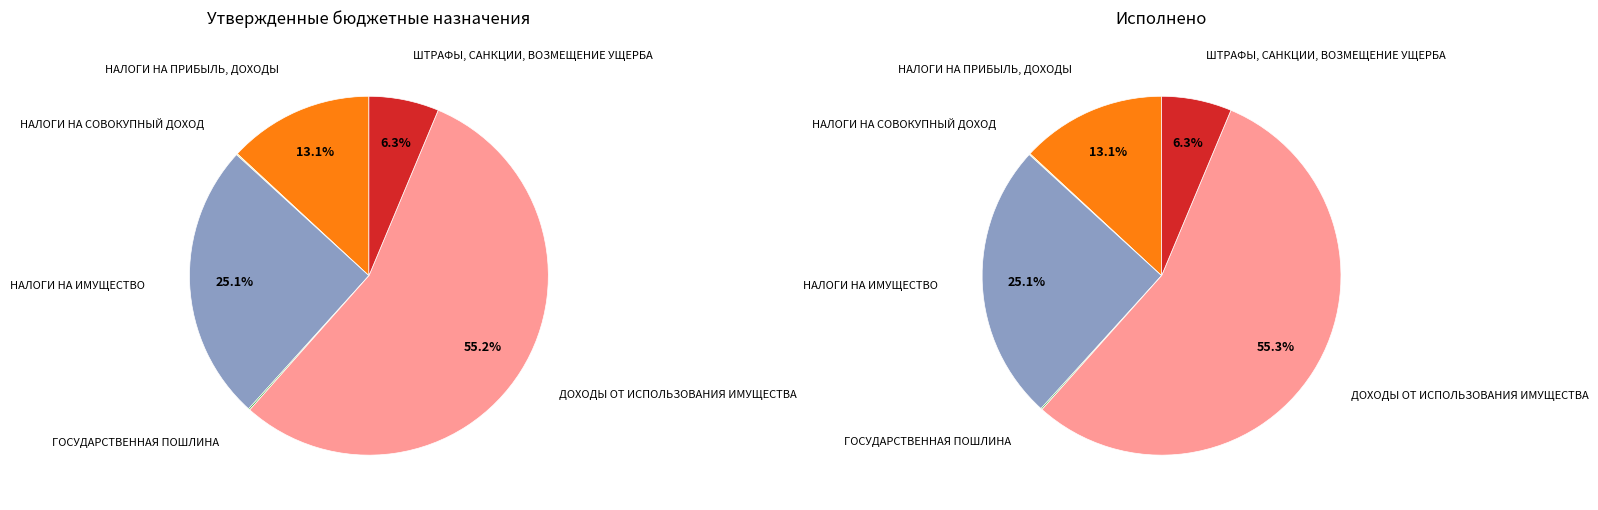

Is there any slice that represents more than half of the pie?

Yes